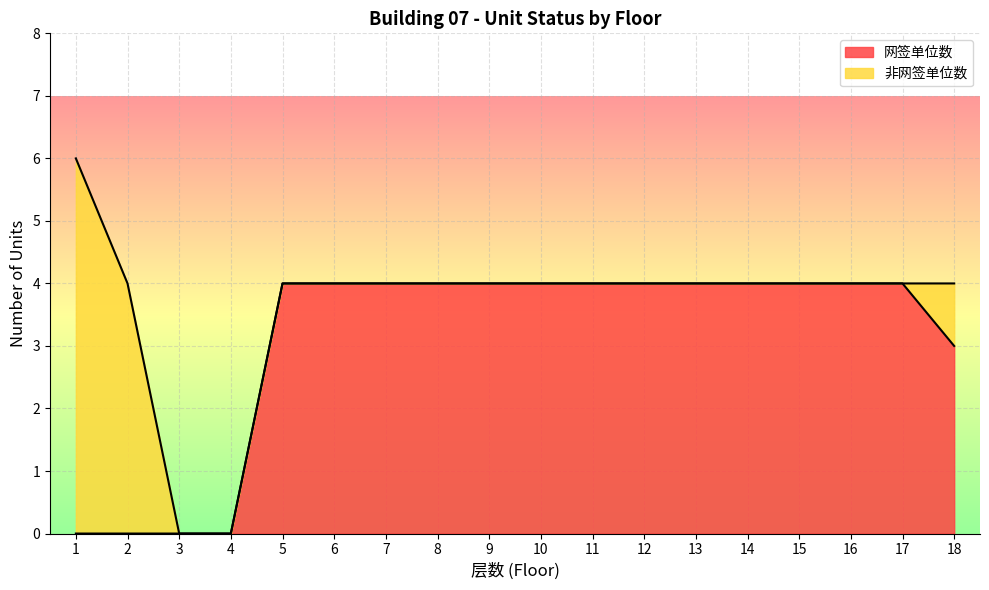

Which has a higher value, 6 or 9?

6